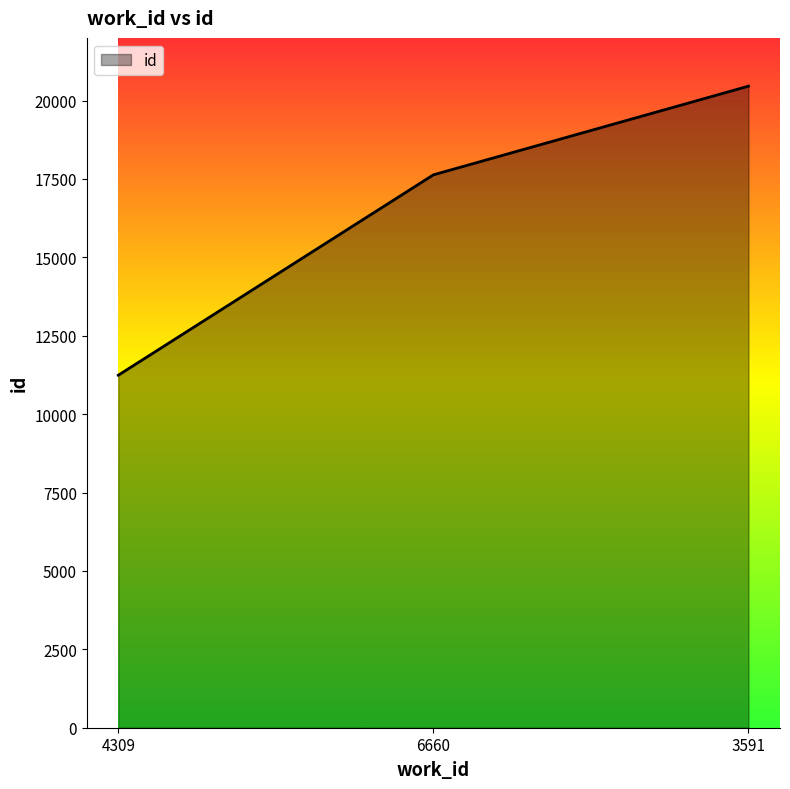

Count the number of categories in the chart.

3